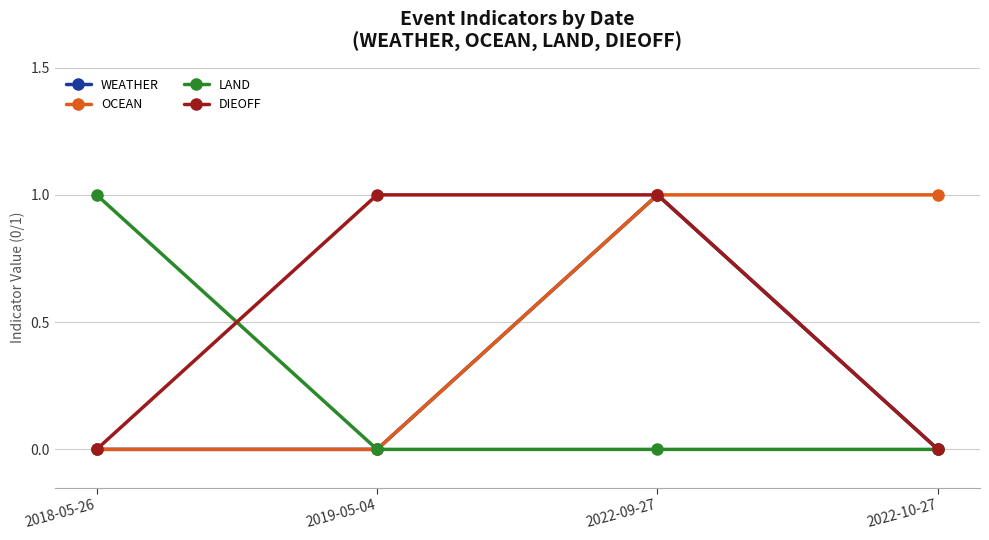

What is the label of the 2nd point from the left?

2019-05-04